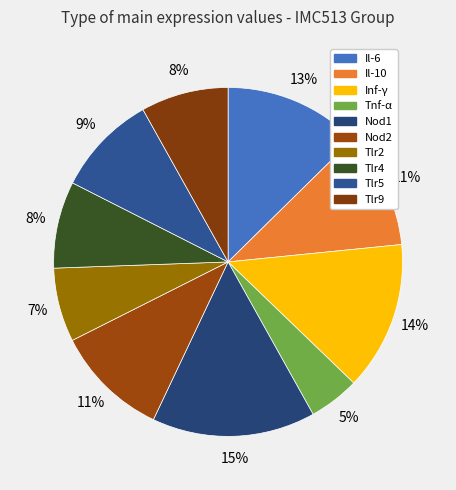

What percentage is the Tlr2 slice, to the nearest percent?

7%